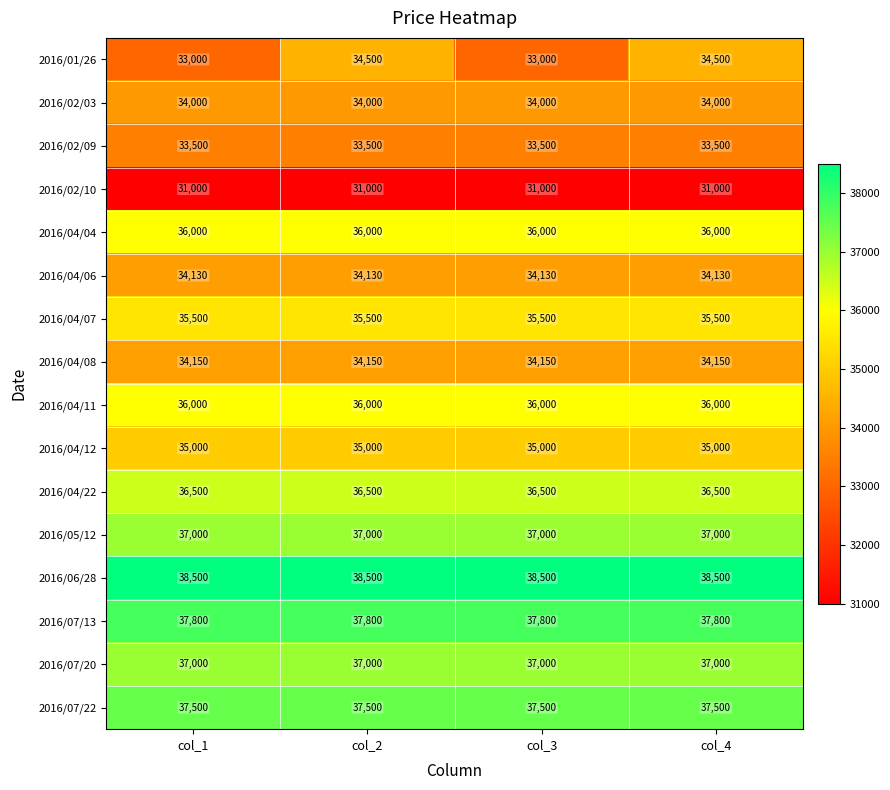

The value of 2016/04/11 at col_1 is 36000. True or false?

True